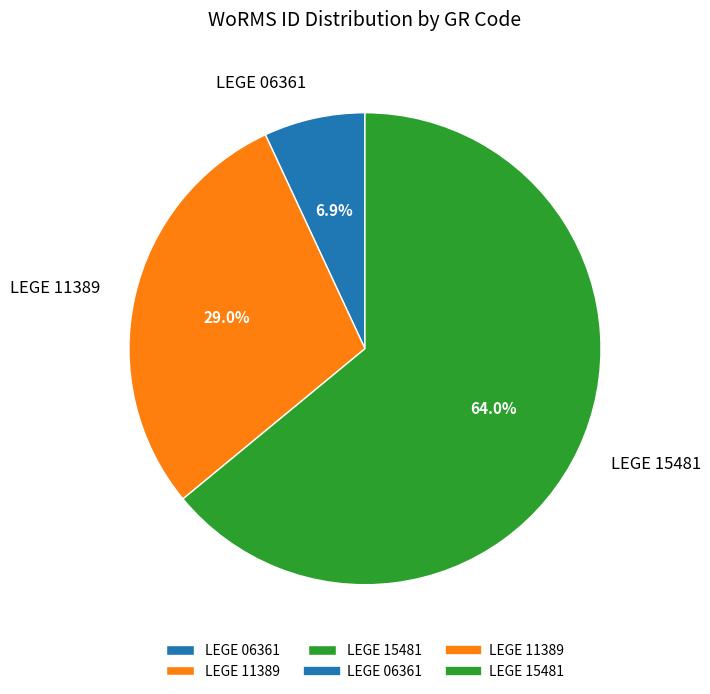

The LEGE 15481 slice represents 64% of the pie. True or false?

True